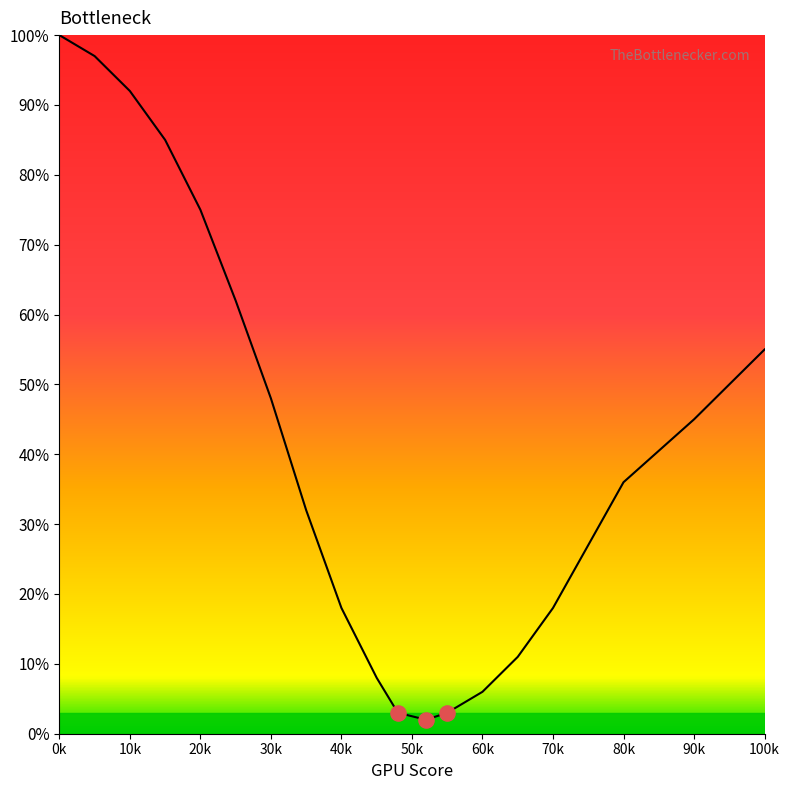

What is the maximum value shown in the chart?

100